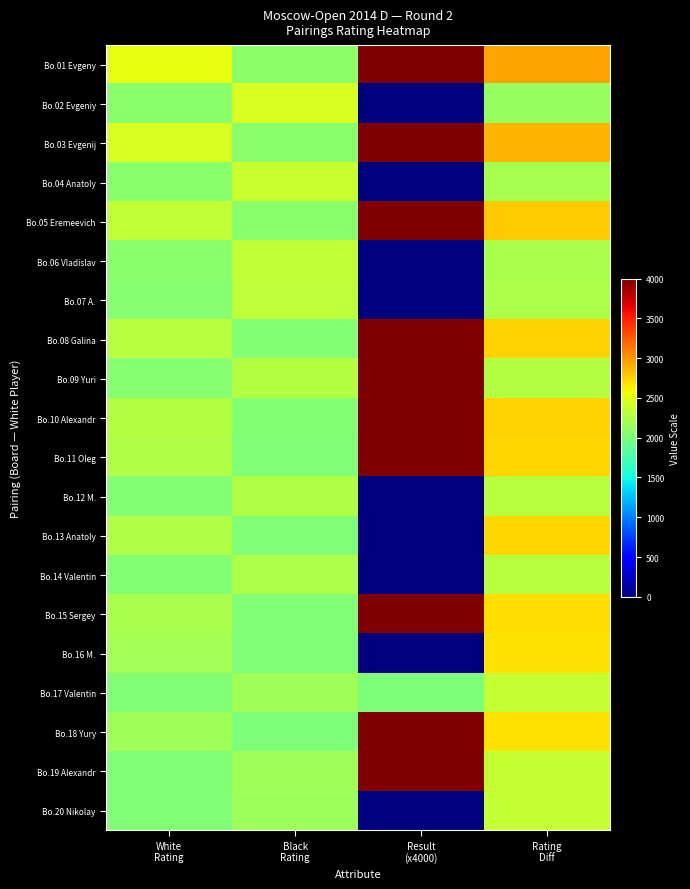

Between Rating
Diff and White
Rating, which is larger?

Rating
Diff